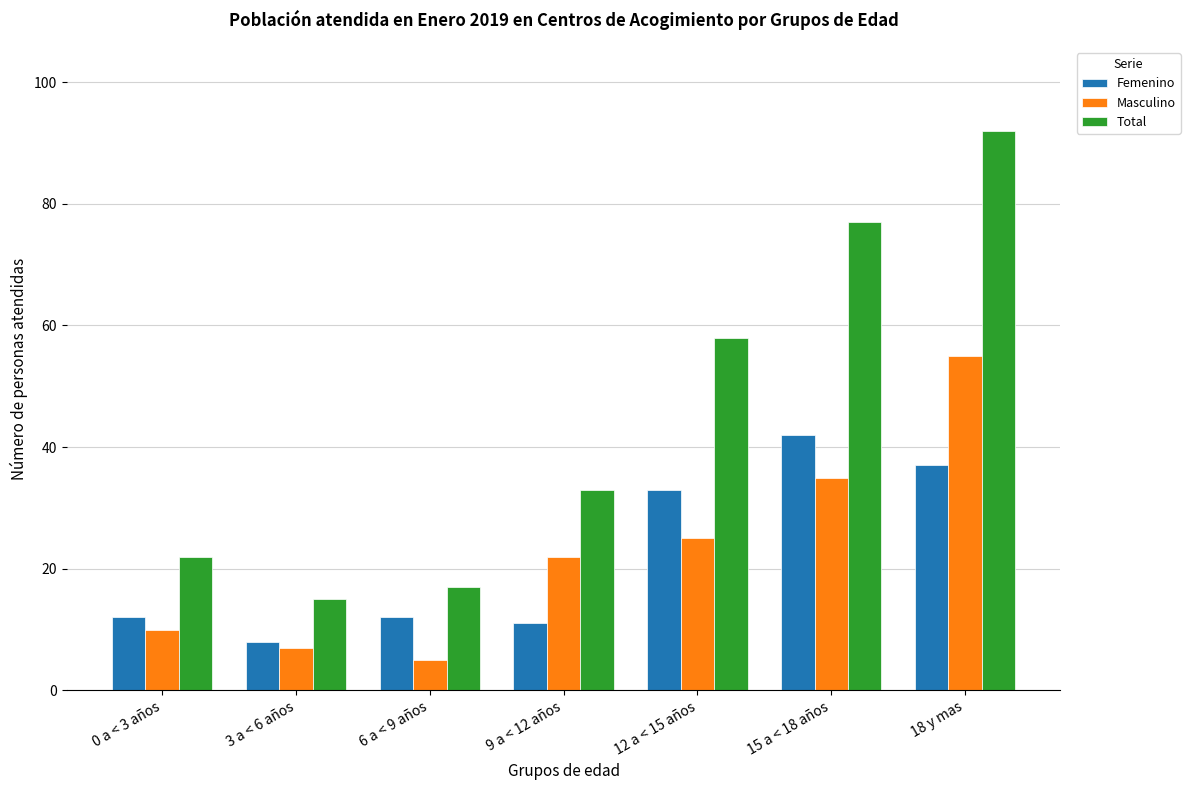

The Total series shows 55 at 9 a < 12 años. True or false?

False